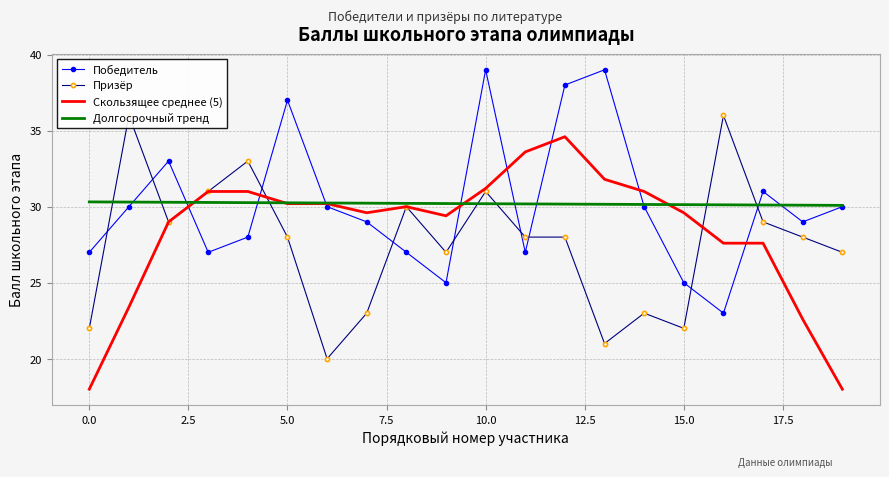

How many Долгосрочный тренд values are between 30 and 31?

20